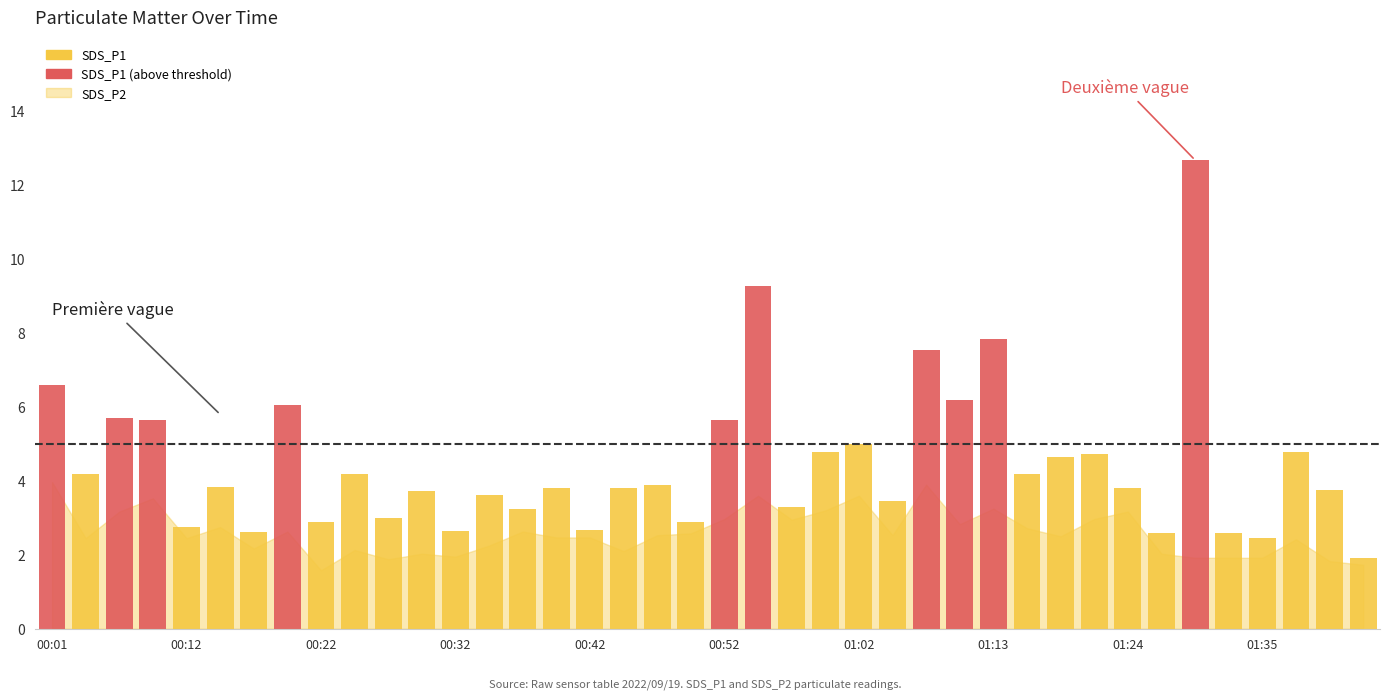

What is the greatest value displayed?

12.7